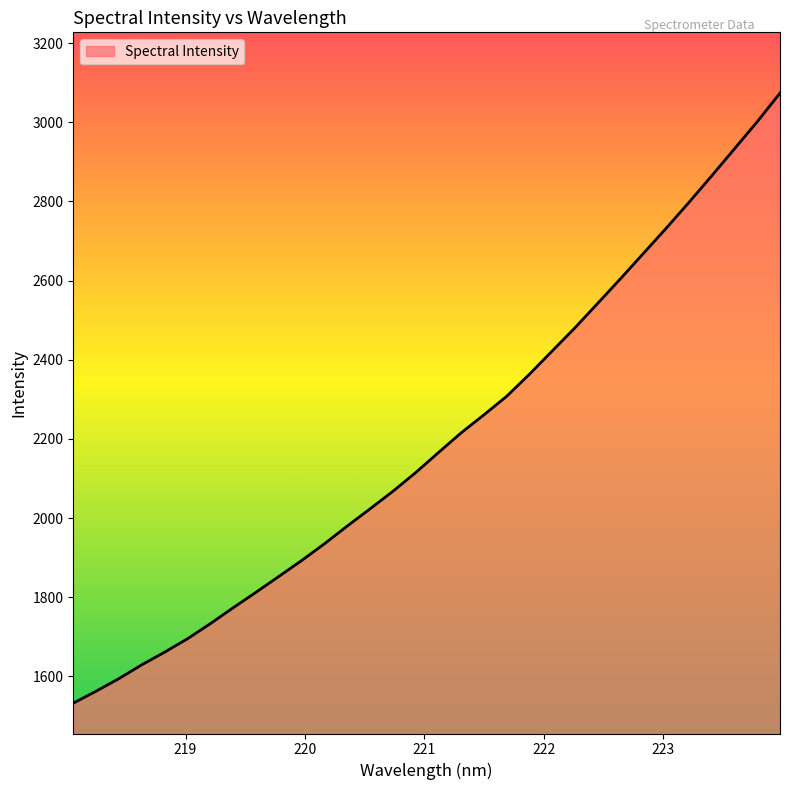

What is the difference between the maximum and minimum values?

1541.2